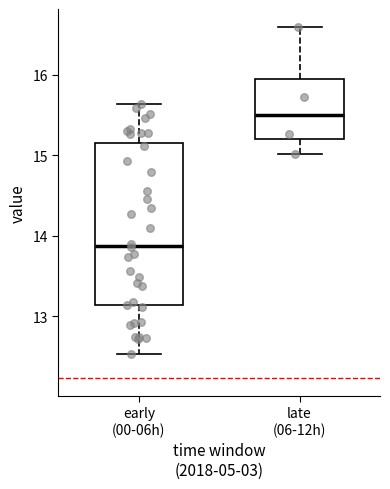

Reading left to right, read every box against the y-axis: the position of its median line, the range the box covers, and the ends of its whiskers. The values are not printed on the chart, so give them approximately, as read against the axis.

early (00-06h): median 13.9, box 13.1 to 15.2, whiskers 12.5 to 15.6
late (06-12h): median 15.5, box 15.2 to 15.9, whiskers 15.0 to 16.6